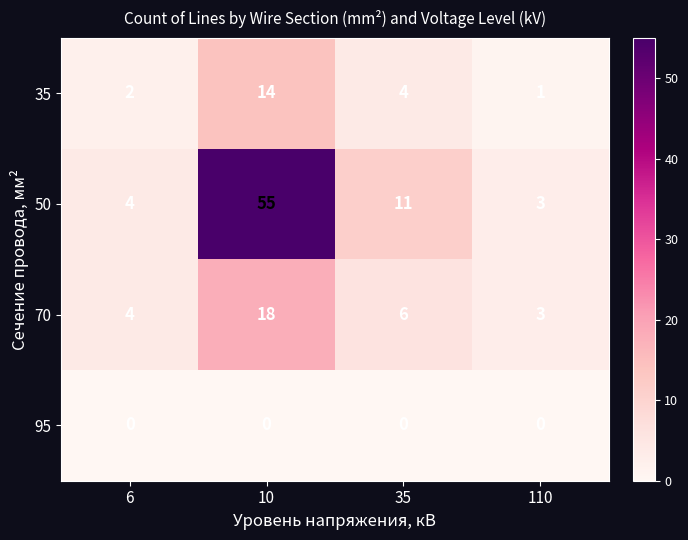

What is the sum of all 35 values?

21